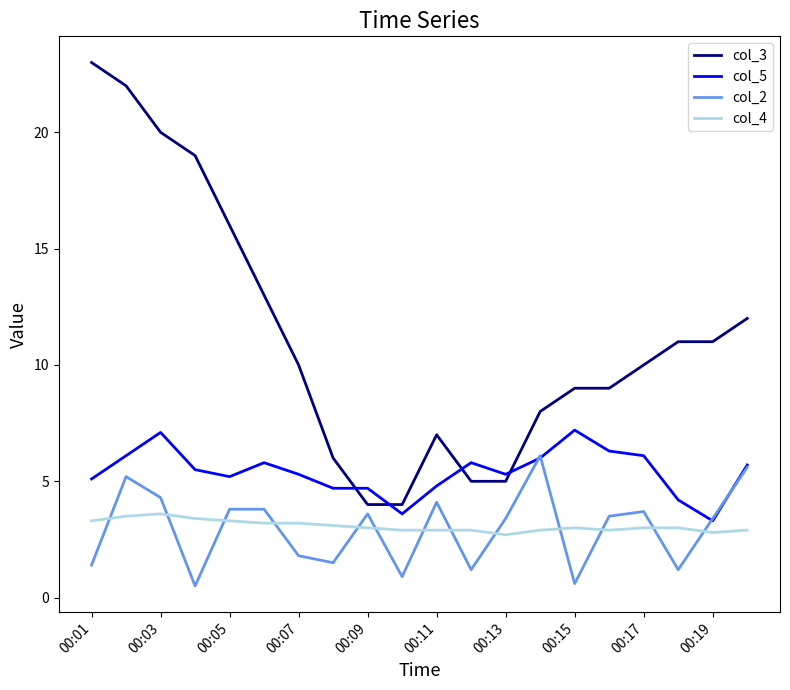

What is the smallest value displayed?

0.5